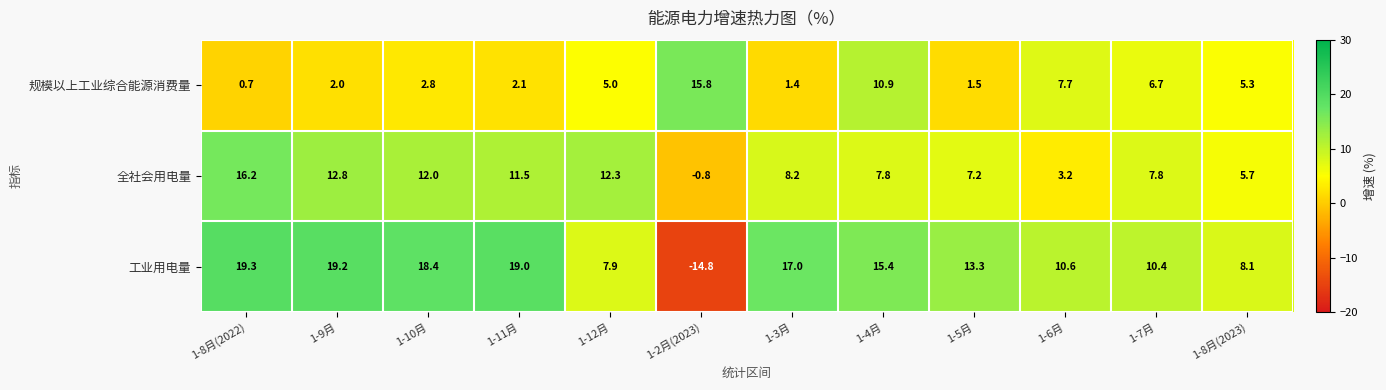

What is the spread (max minus min) of values at 1-7月?

3.7